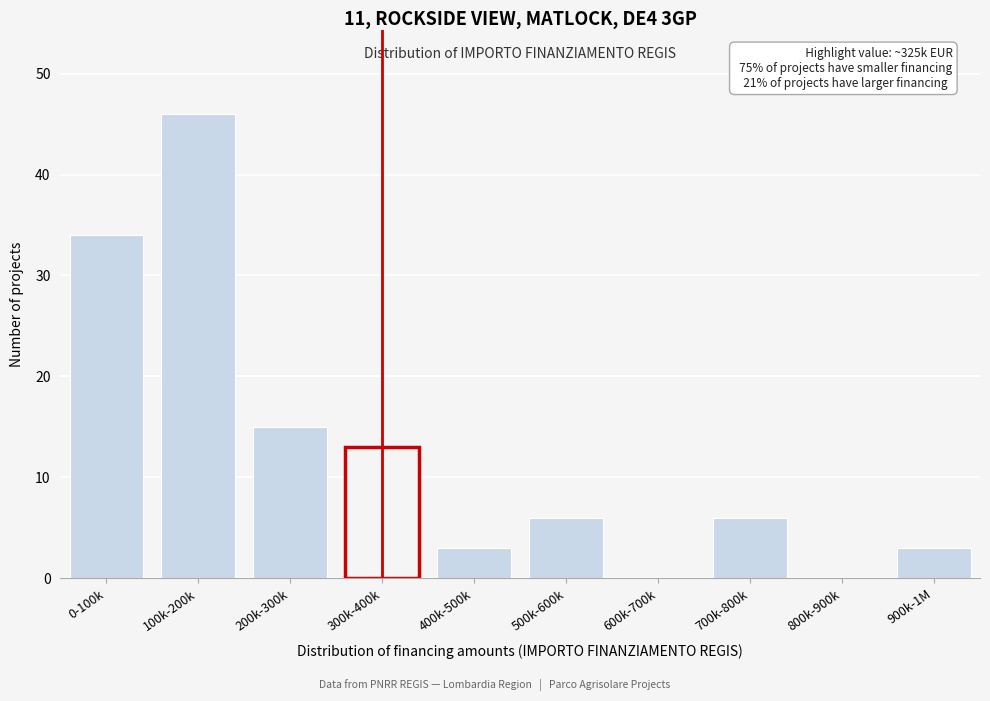

Reading right to left, what are all the values shown in this chart?

900k-1M=3	800k-900k=0	700k-800k=6	600k-700k=0	500k-600k=6	400k-500k=3	300k-400k=13	200k-300k=15	100k-200k=46	0-100k=34